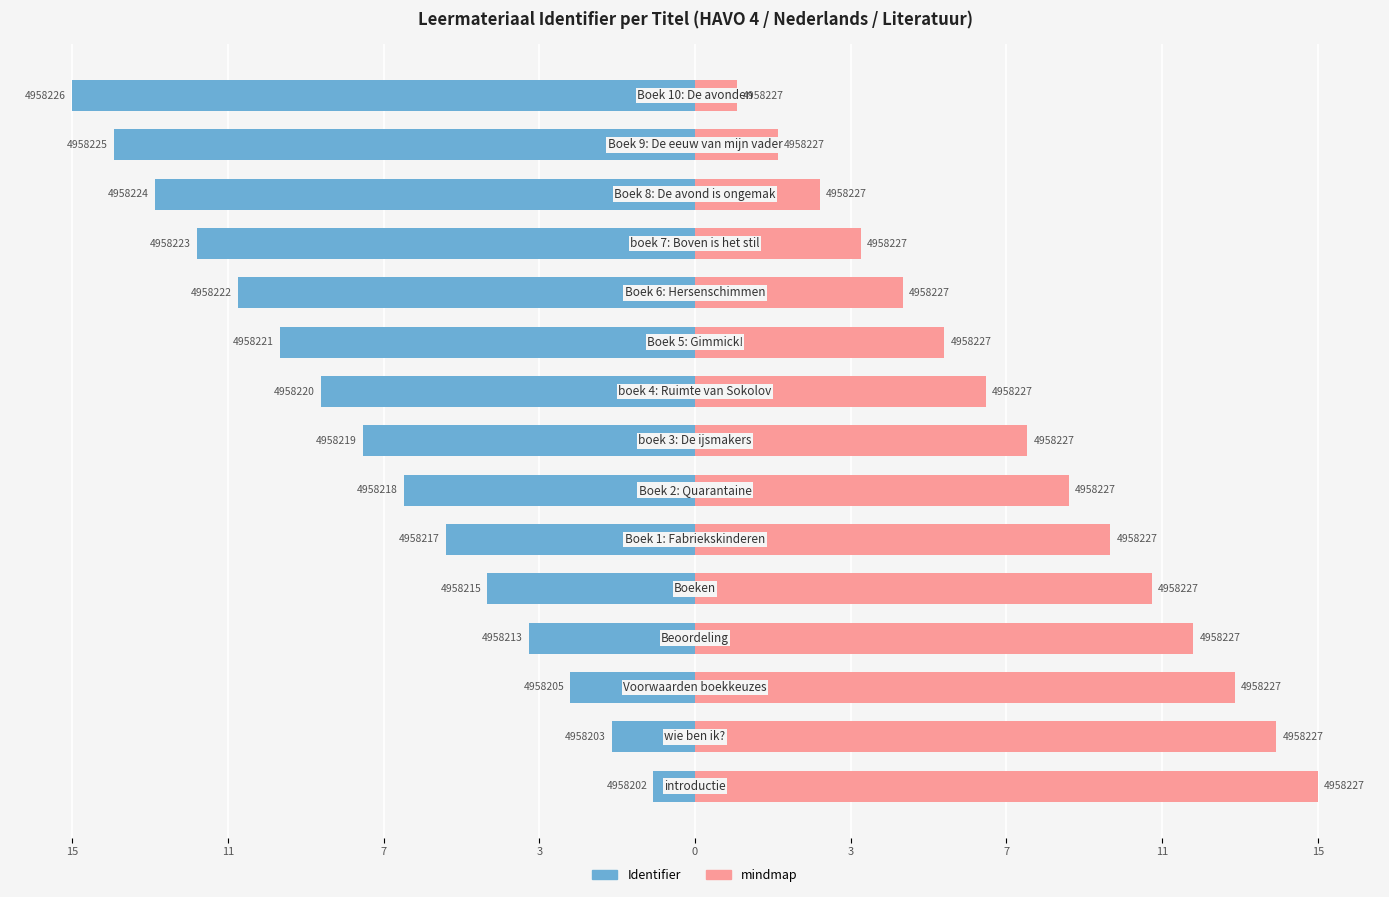

Is it true that mindmap equals 4 at 11?

True